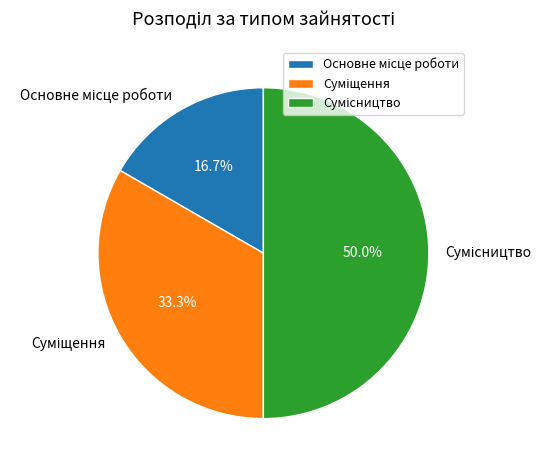

To the nearest percent, what is the difference between the Сумісництво and Суміщення slice percentages?

17%